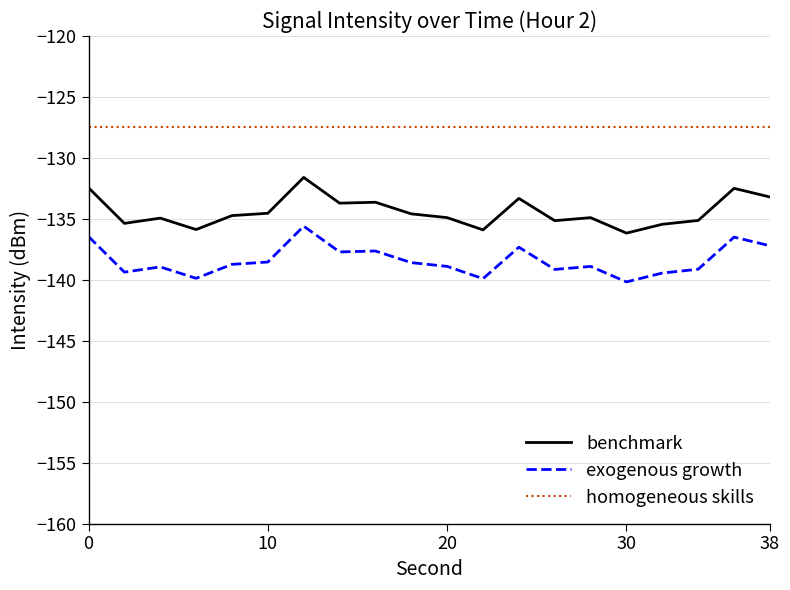

What is the highest value of the exogenous growth series?

-135.6